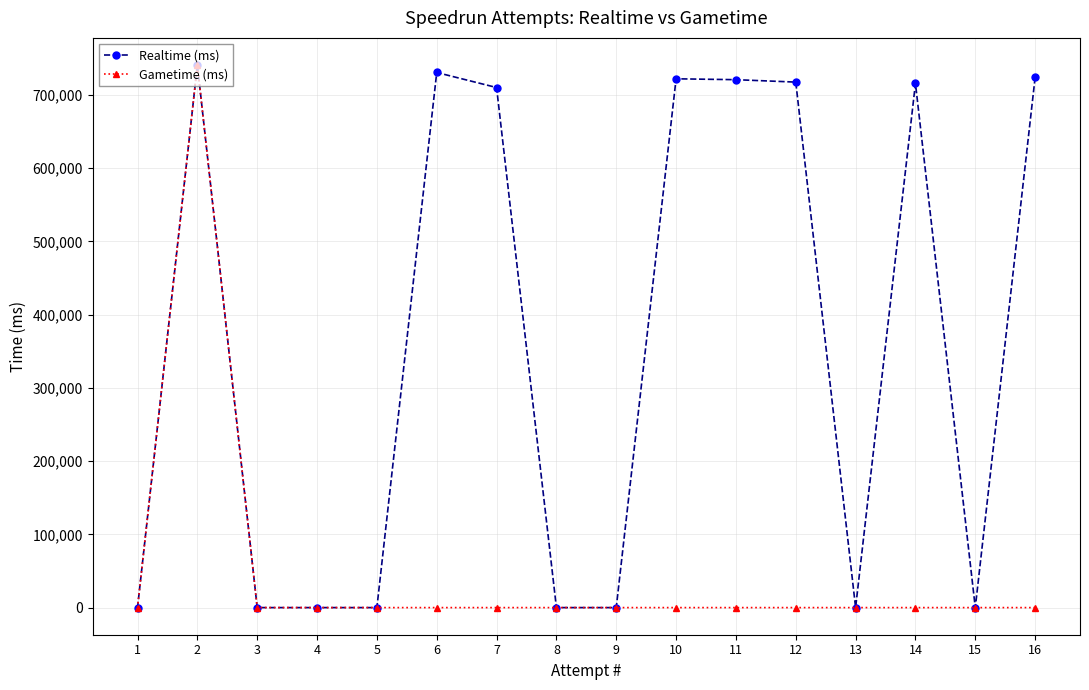

At which category does Gametime (ms) reach its first local peak?

2